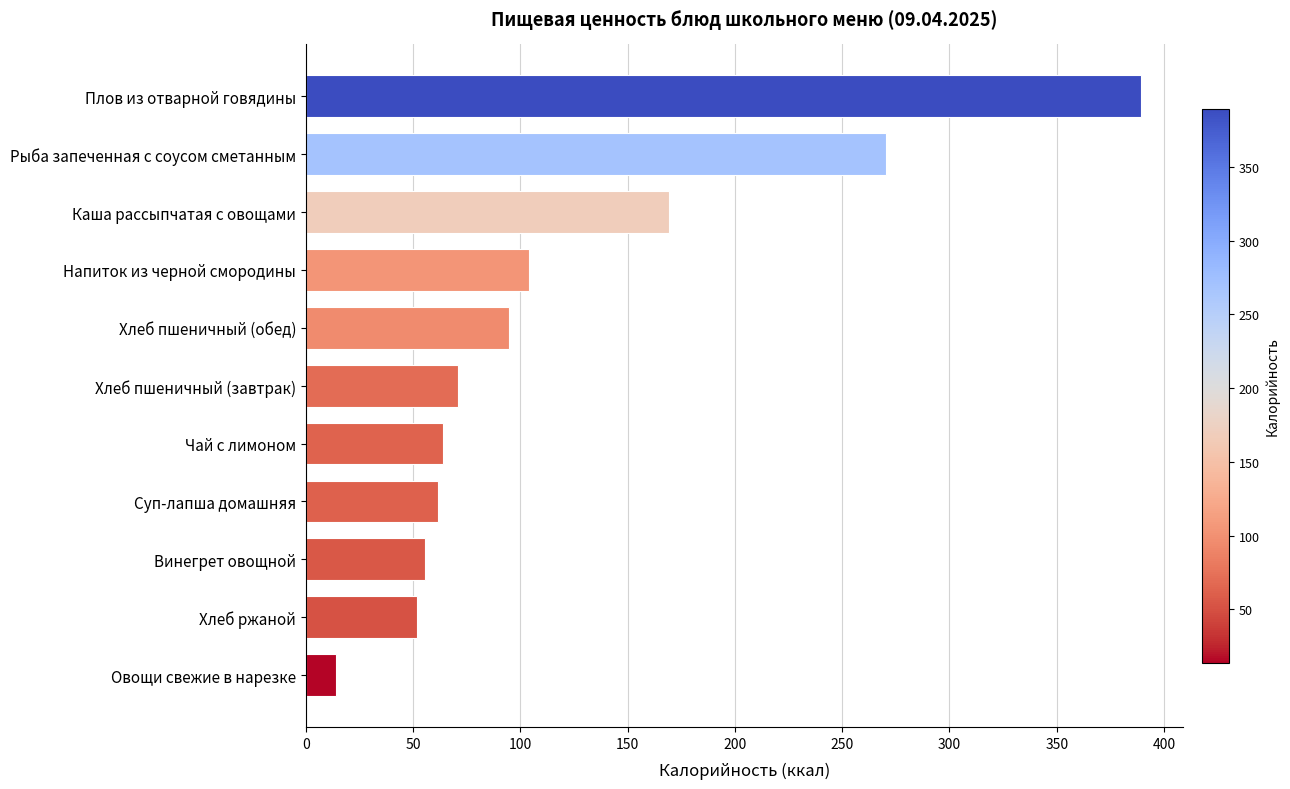

At which label is the value closest to 201?

Каша рассыпчатая с овощами